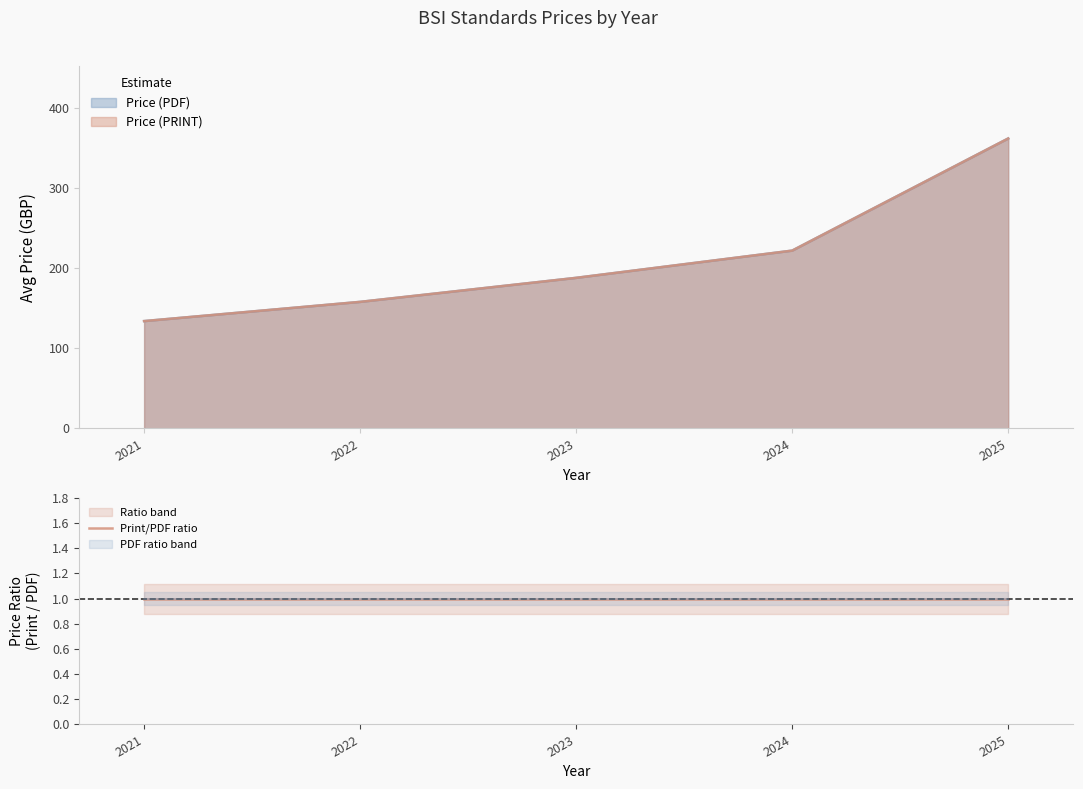

At which label is Price (PDF) closest to 248?

2024